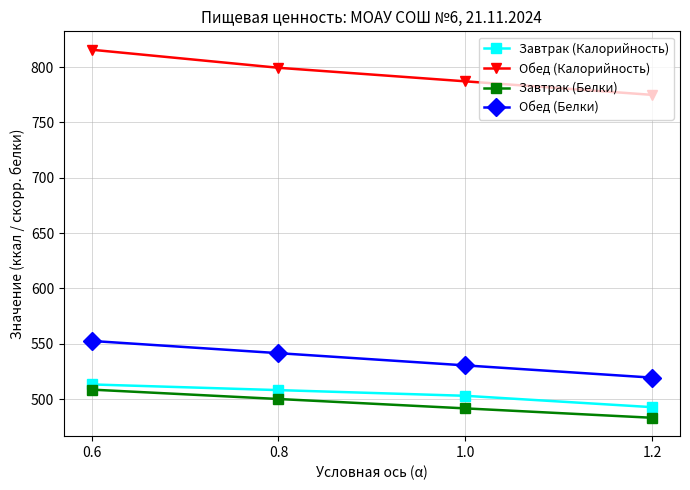

How many values in the Завтрак (Белки) series exceed 500?

2